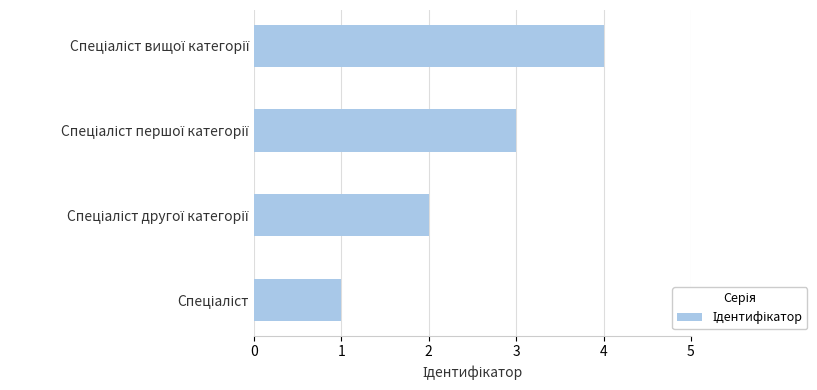

What is the maximum value shown in the chart?

4